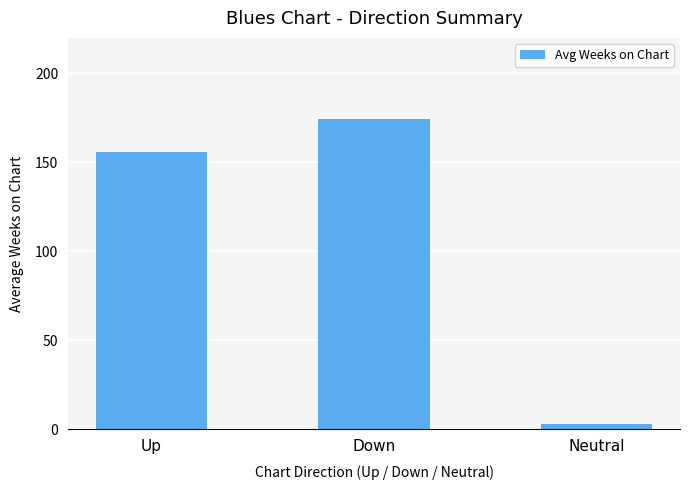

List the labels in order of value, largest first.

Down, Up, Neutral